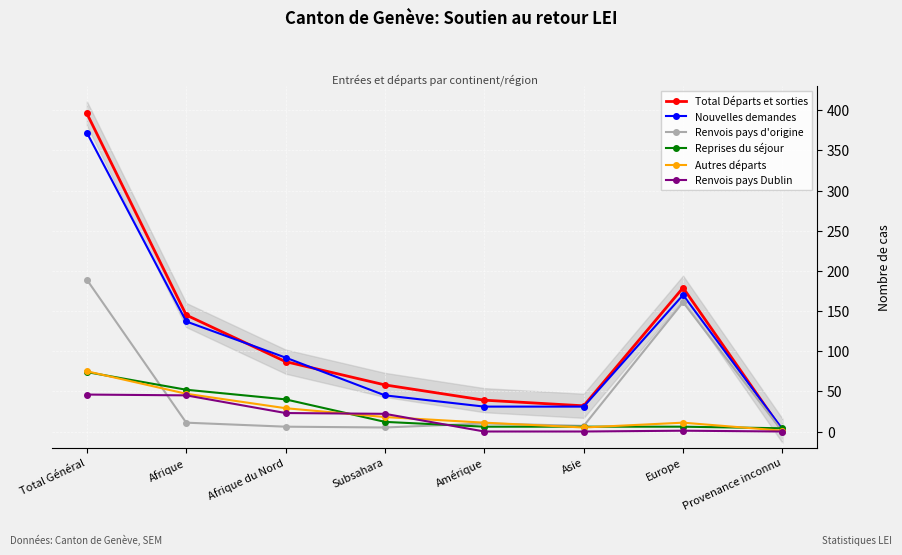

What is the label of the 5th point from the left?

Amérique